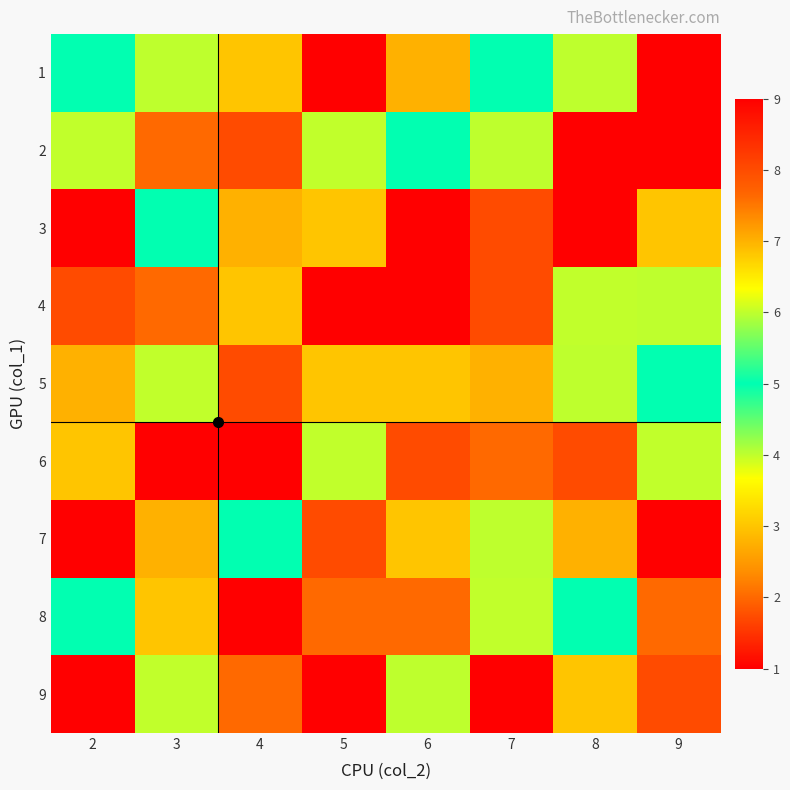

At which category is the sum across all series the highest?

2